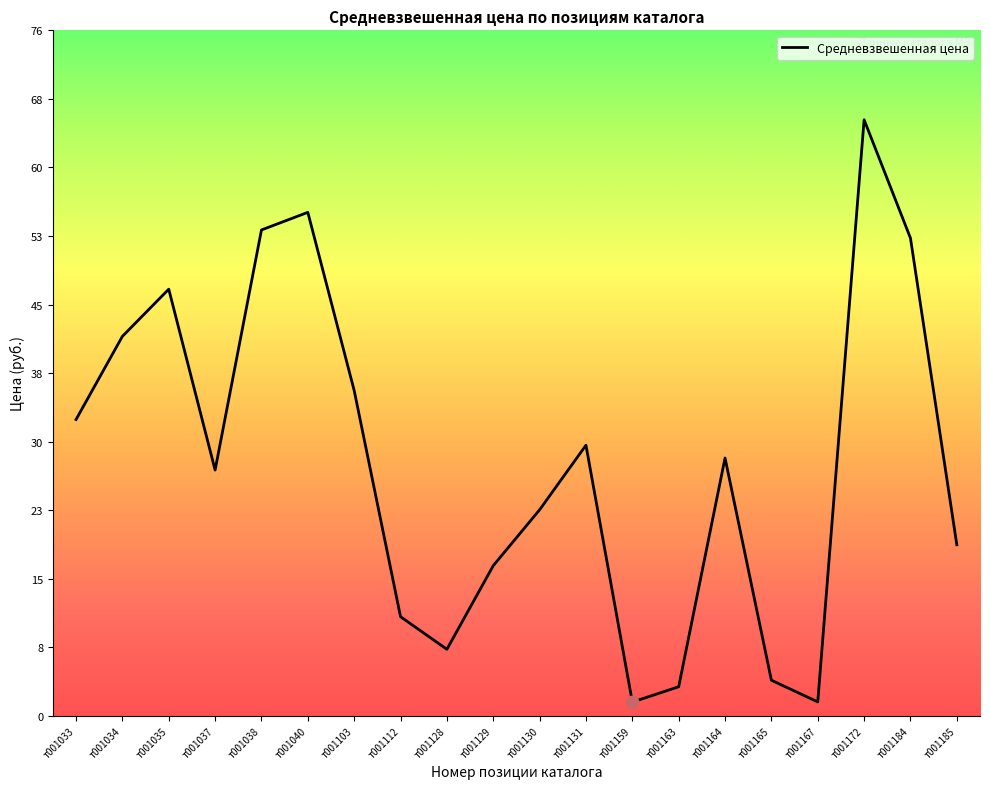

Between т001112 and т001172, which is larger?

т001172